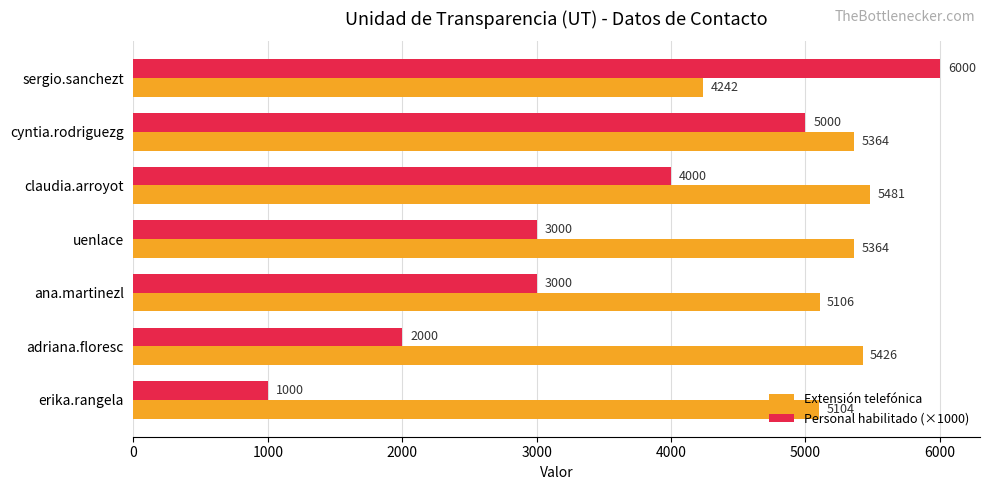

At which category does the chart reach its peak across all series?

sergio.sanchezt